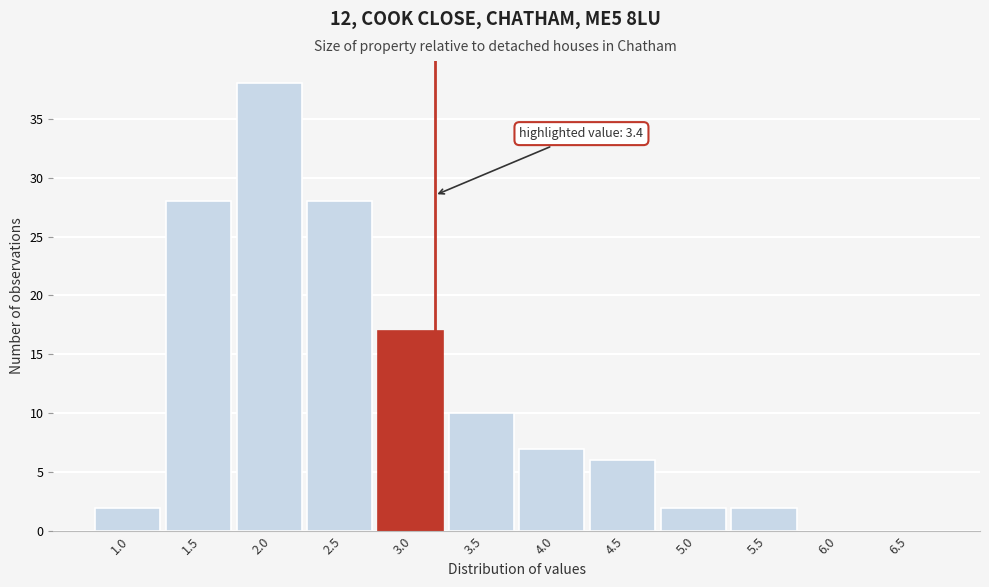

Reading left to right, what are all the values shown in this chart?

1.0=2	1.5=28	2.0=38	2.5=28	3.0=17	3.5=10	4.0=7	4.5=6	5.0=2	5.5=2	6.0=0	6.5=0